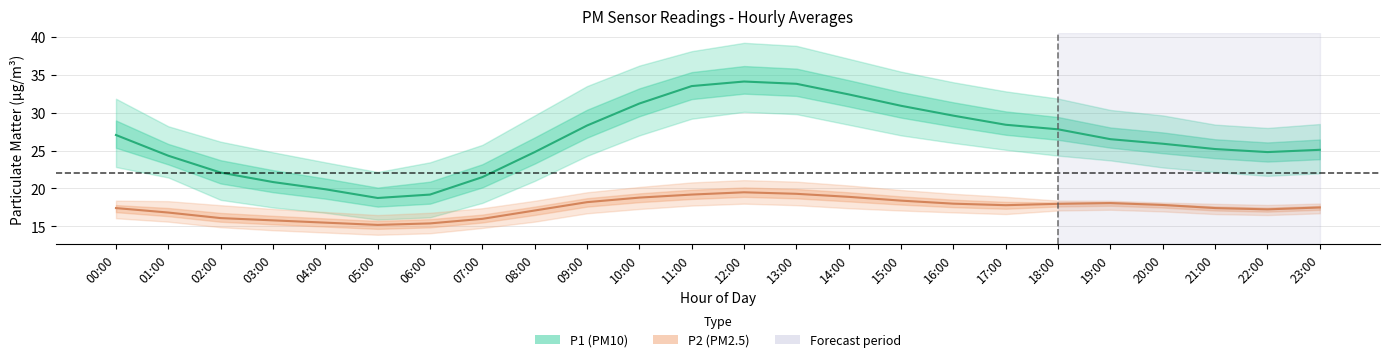

Reading left to right, transcribe all the data shown in this chart.

P1 (PM10): 00:00=27.1	01:00=24.3	02:00=22.1	03:00=20.9	04:00=19.9	05:00=18.8	06:00=19.2	07:00=21.5	08:00=24.8	09:00=28.3	10:00=31.2	11:00=33.5	12:00=34.1	13:00=33.8	14:00=32.4	15:00=30.9	16:00=29.6	17:00=28.4	18:00=27.8	19:00=26.5	20:00=25.9	21:00=25.2	22:00=24.8	23:00=25.1
P2 (PM2.5): 00:00=17.4	01:00=16.8	02:00=16.1	03:00=15.8	04:00=15.5	05:00=15.2	06:00=15.4	07:00=16.0	08:00=17.1	09:00=18.2	10:00=18.8	11:00=19.2	12:00=19.5	13:00=19.3	14:00=18.9	15:00=18.4	16:00=18.0	17:00=17.8	18:00=18.0	19:00=18.1	20:00=17.8	21:00=17.4	22:00=17.2	23:00=17.5